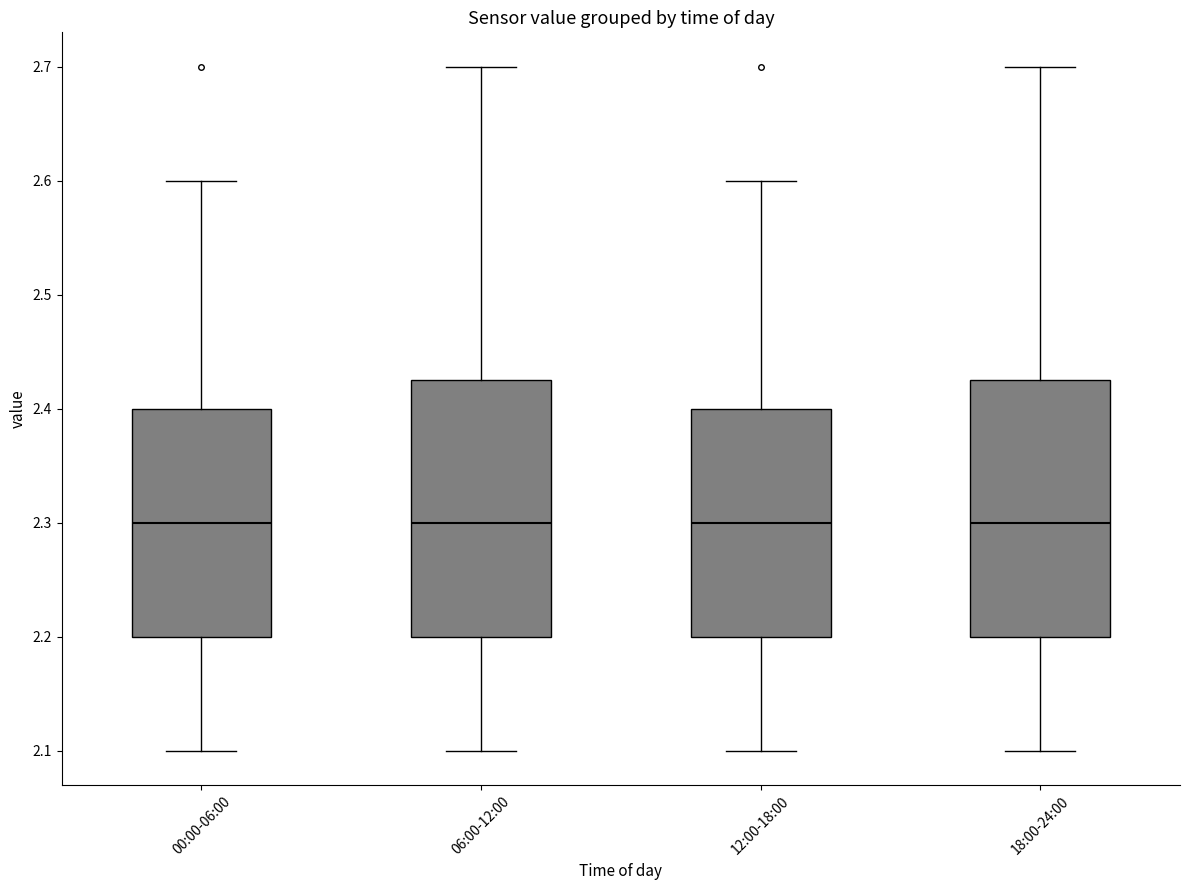

Where does the lower whisker of the box for 12:00-18:00 end on the y-axis? The values are not printed on the chart, so give them approximately, as read against the axis.

2.10